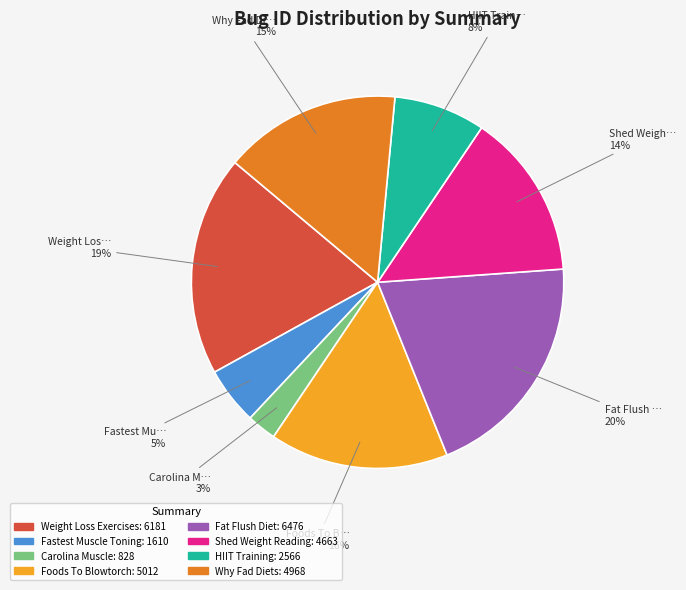

Between Foods To Blowtorch and Fat Flush Diet, which is larger?

Fat Flush Diet